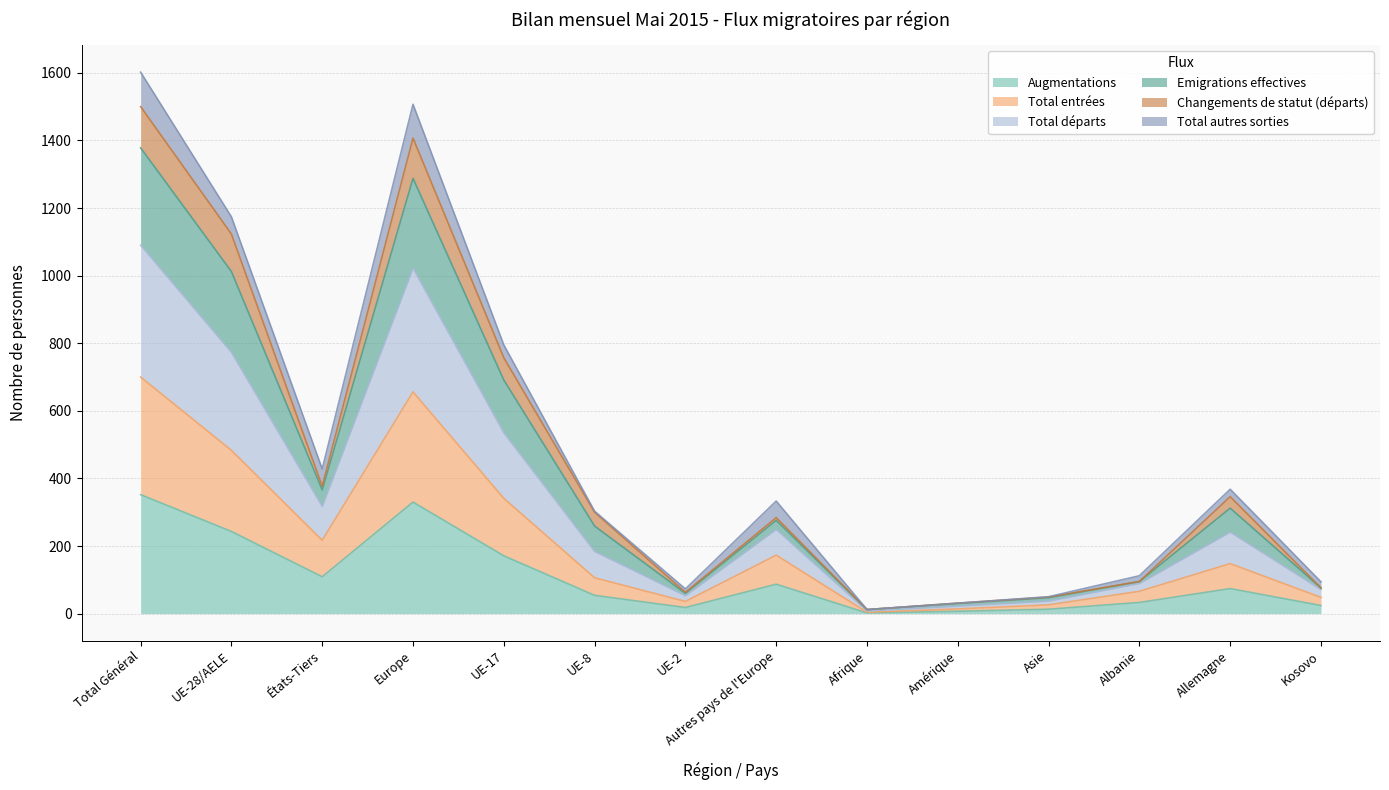

Where is the first local maximum for Total départs?

Europe